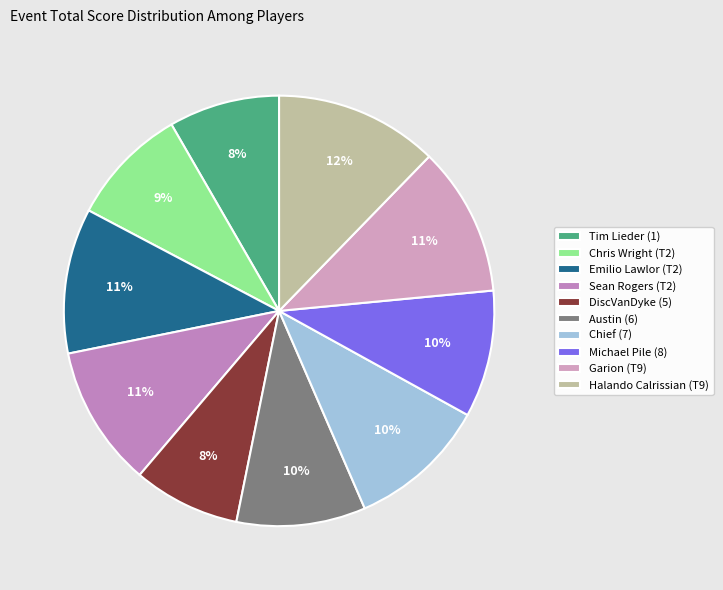

Does any single category account for the majority?

No